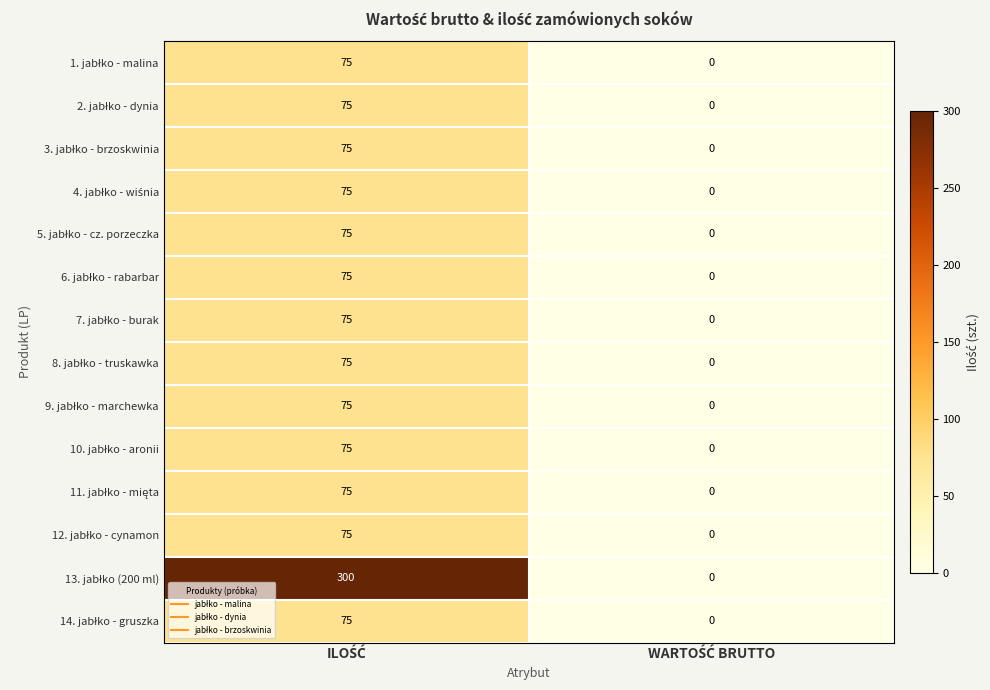

What is the greatest value displayed?

300